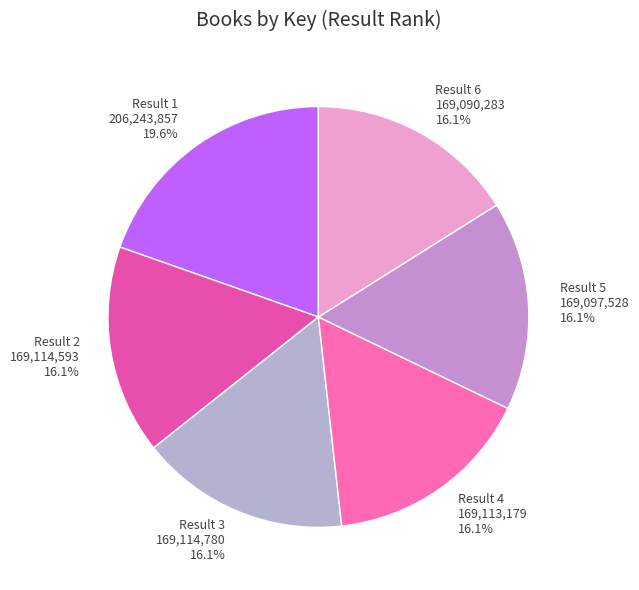

Is there a majority slice in this chart?

No